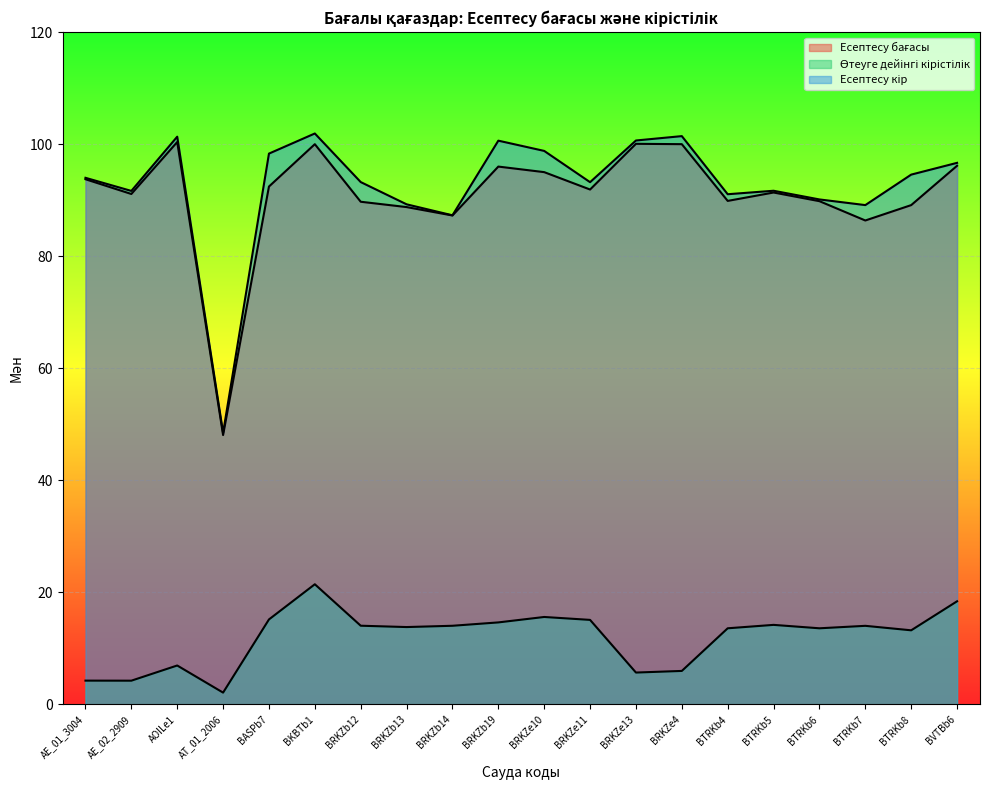

What position from the left is BTRKb6?

17